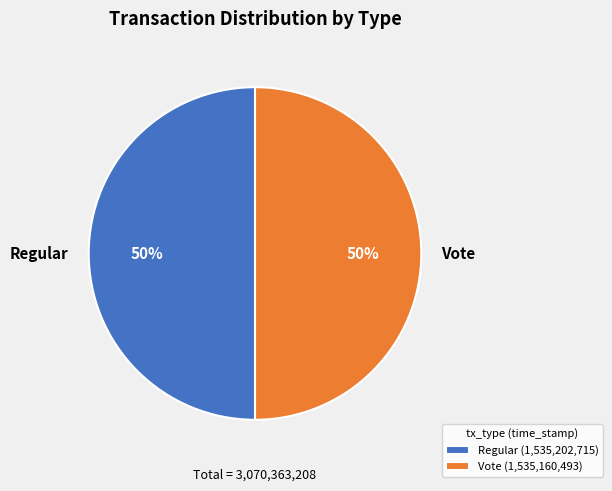

To the nearest percent, what is the average slice percentage?

50%